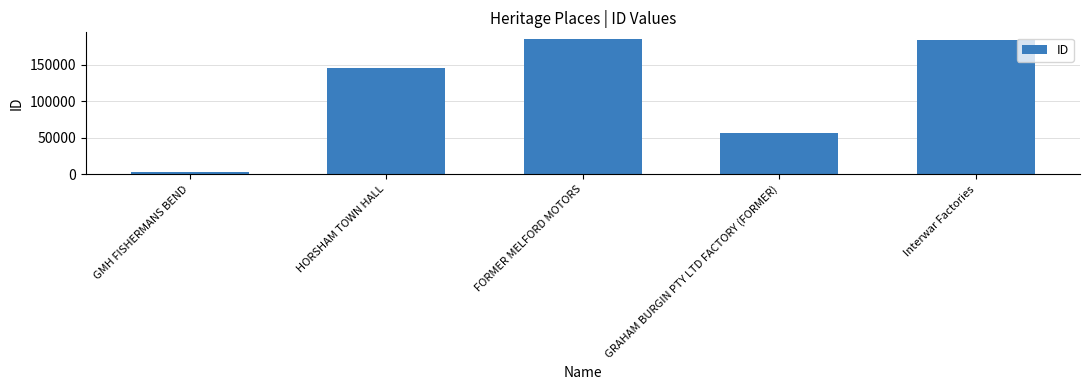

Which has a higher value, HORSHAM TOWN HALL or FORMER MELFORD MOTORS?

FORMER MELFORD MOTORS